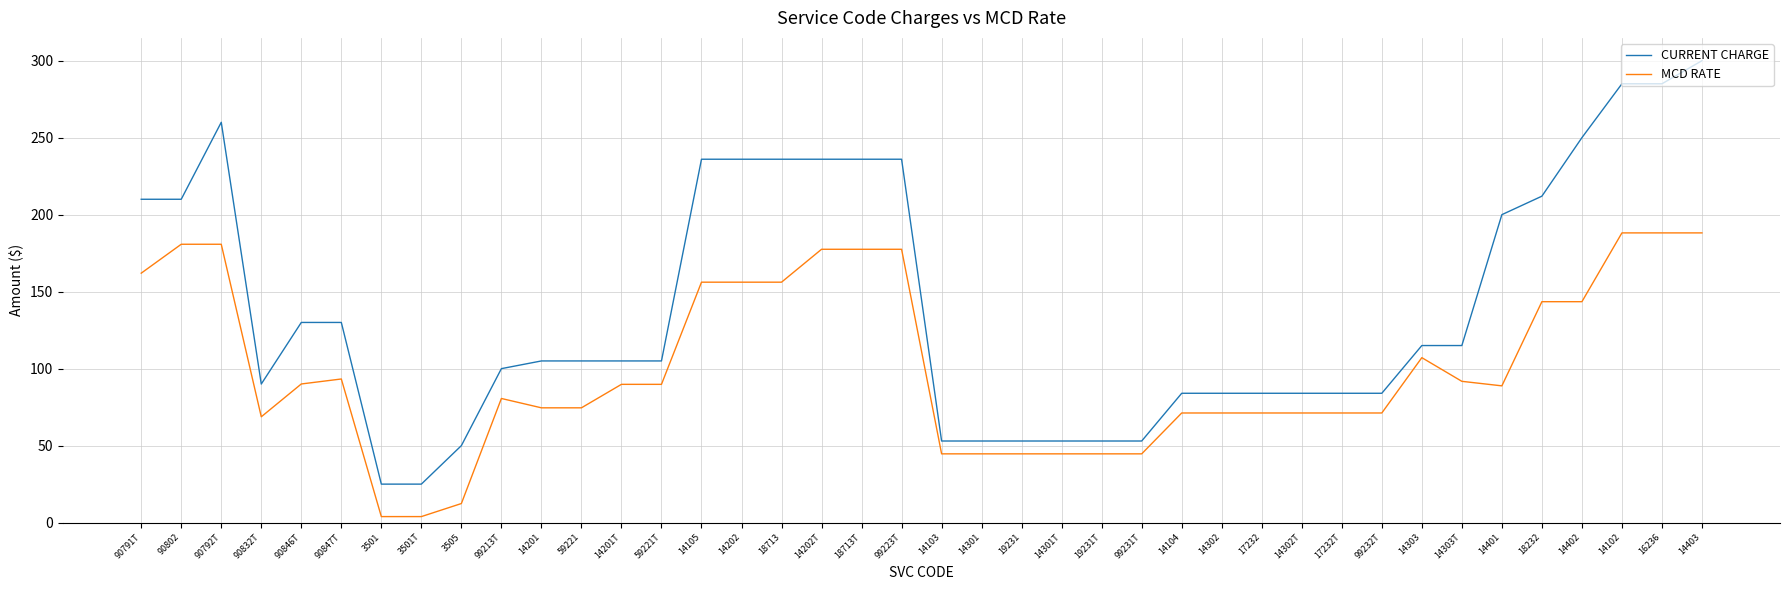

True or false: MCD RATE has a value of 17.2 at 14302.

False